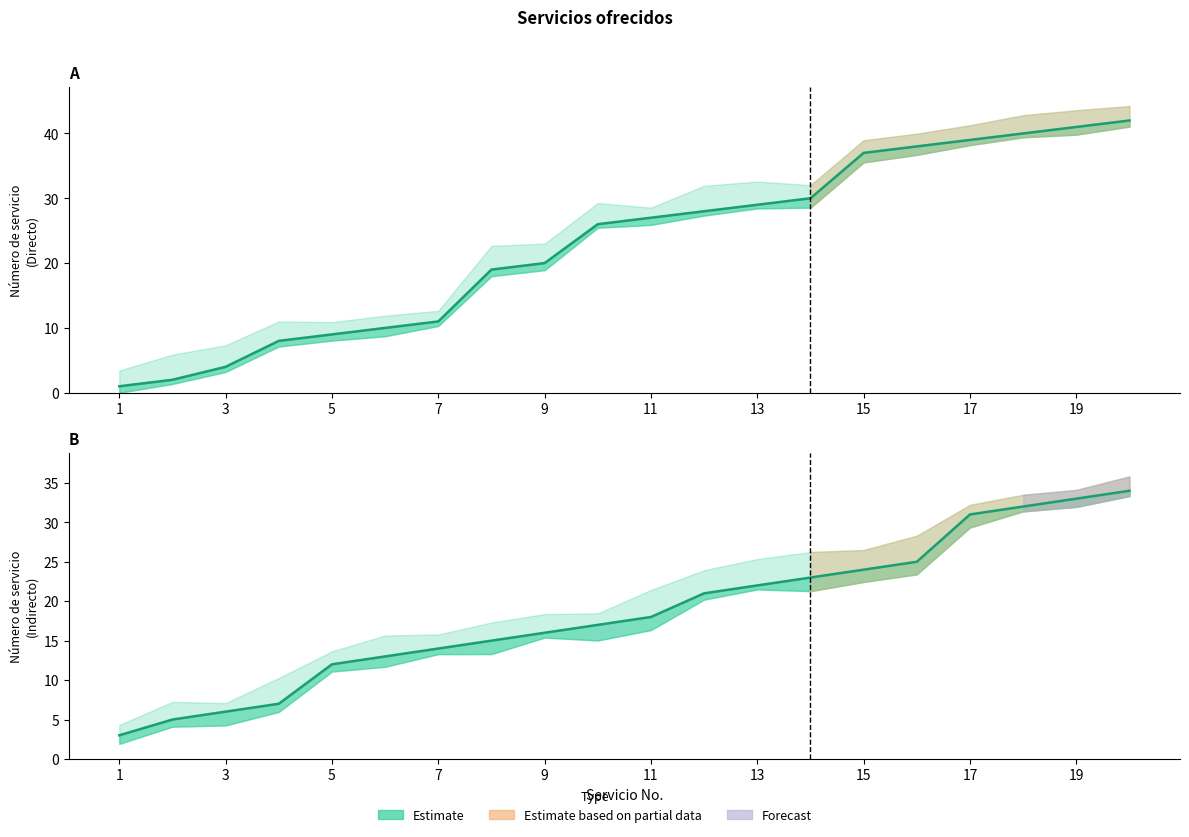

What is the average value of the Indirecto series?

19